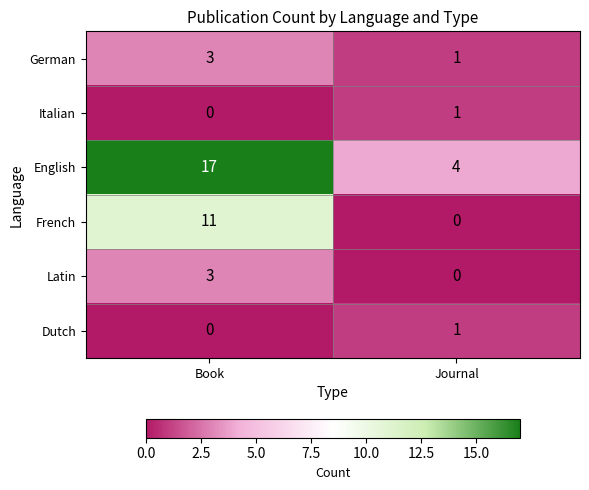

Which series changed the most between Book and Journal?

English